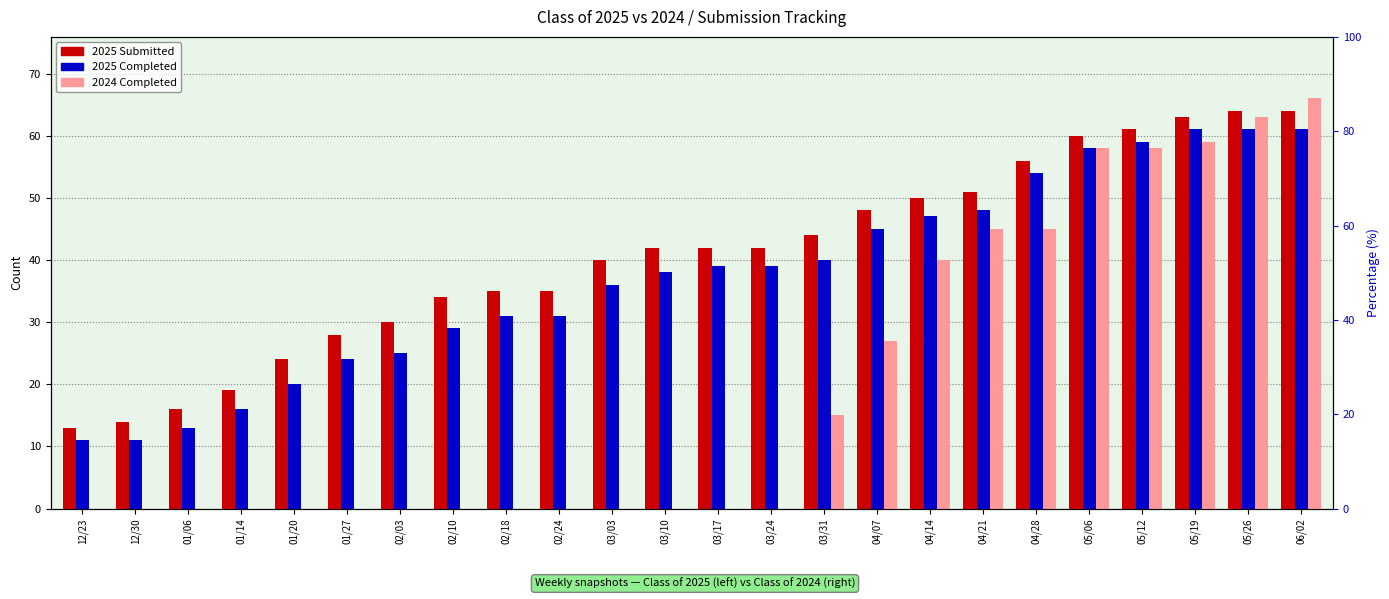

Is it true that 2024 Completed equals 15 at 03/31?

True